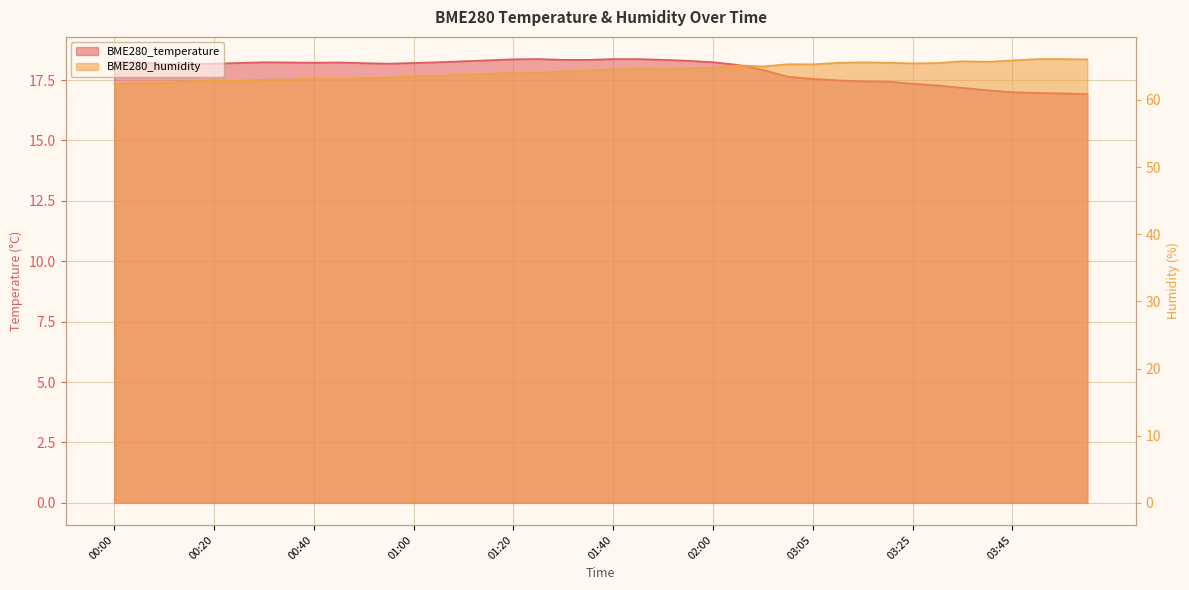

At which label does BME280_humidity reach its peak?

03:50